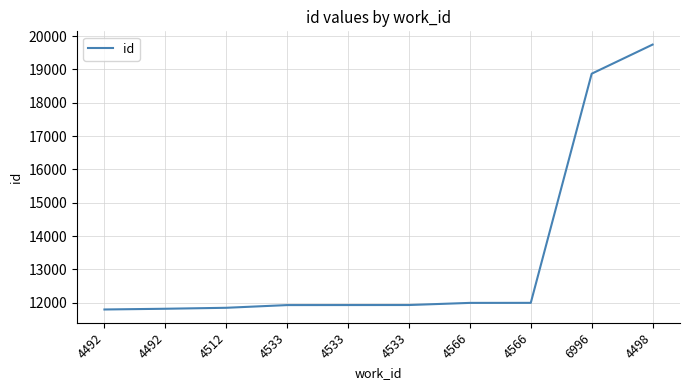

True or false: the data has more than 0 interior local peaks.

False